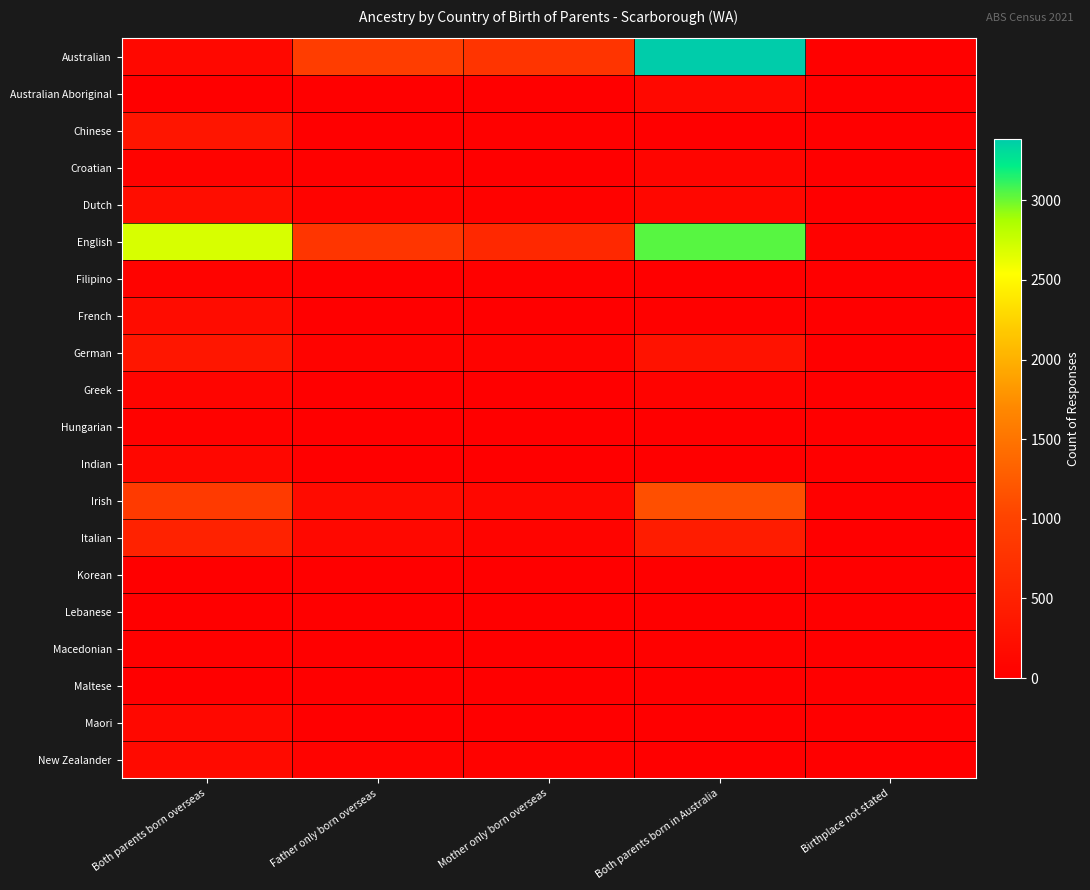

What is the spread (max minus min) of values at Father only born overseas?

913